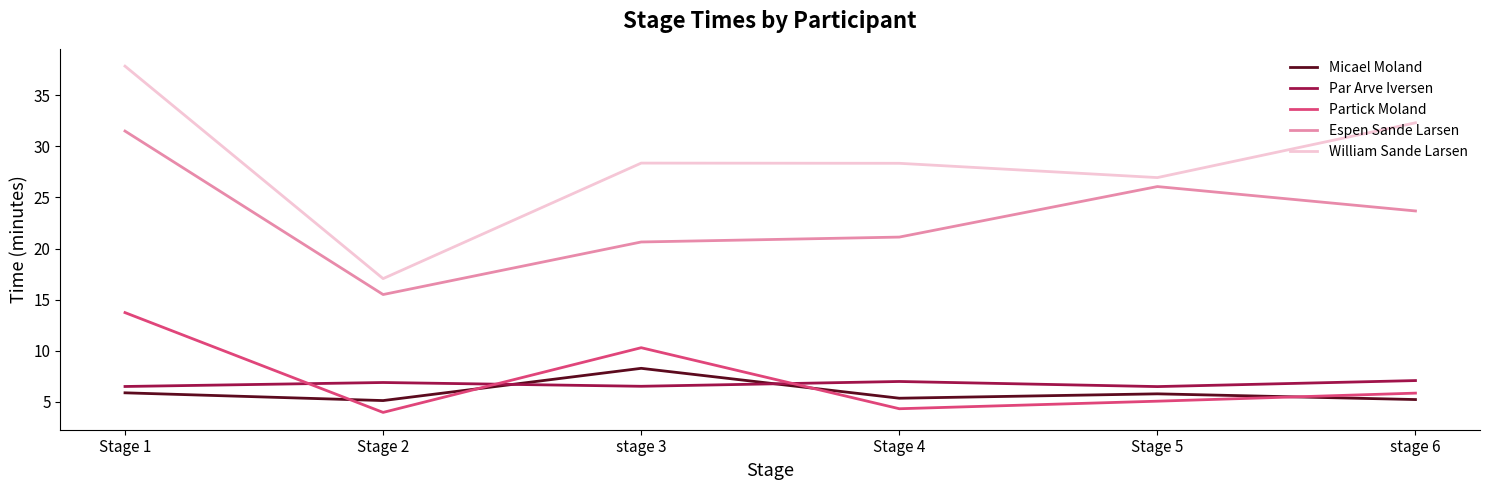

In Micael Moland, how many points are higher than both neighbors (excluding endpoints)?

2